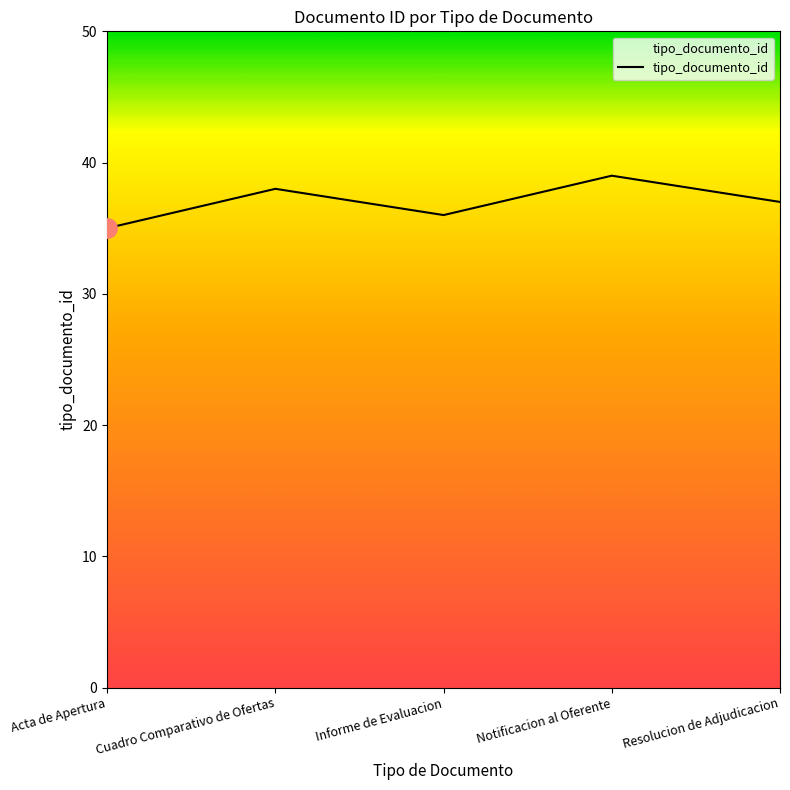

Rank the categories by value from highest to lowest.

Notificacion al Oferente, Cuadro Comparativo de Ofertas, Resolucion de Adjudicacion, Informe de Evaluacion, Acta de Apertura